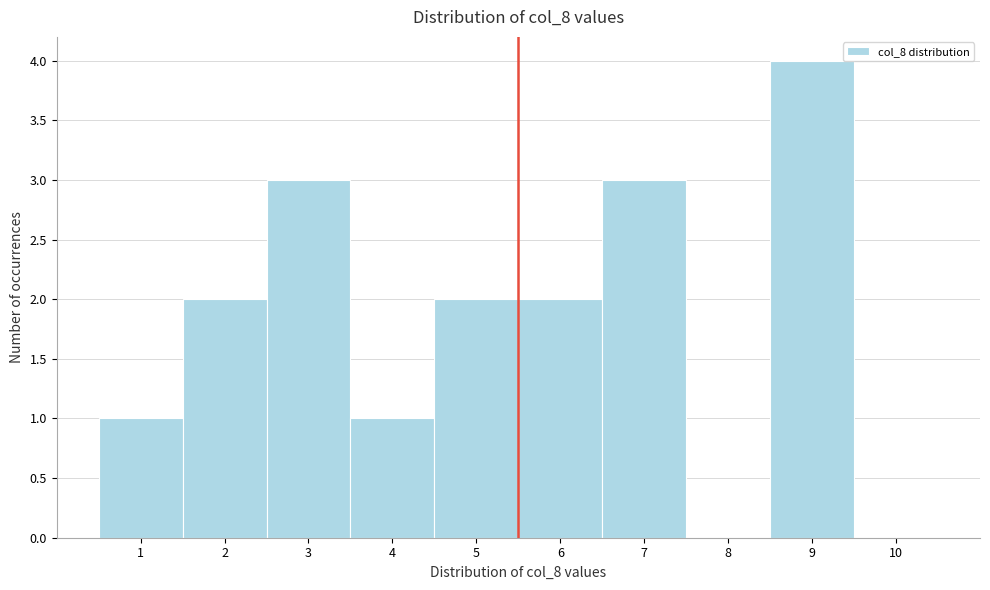

Reading left to right, transcribe this chart: for each bar, give the range it covers on the x-axis and its height. The values are not printed on the chart, so give them approximately, as read against the axis.

0.5 to 1.5: 1
1.5 to 2.5: 2
2.5 to 3.5: 3
3.5 to 4.5: 1
4.5 to 5.5: 2
5.5 to 6.5: 2
6.5 to 7.5: 3
7.5 to 8.5: 0
8.5 to 9.5: 4
9.5 to 10.5: 0